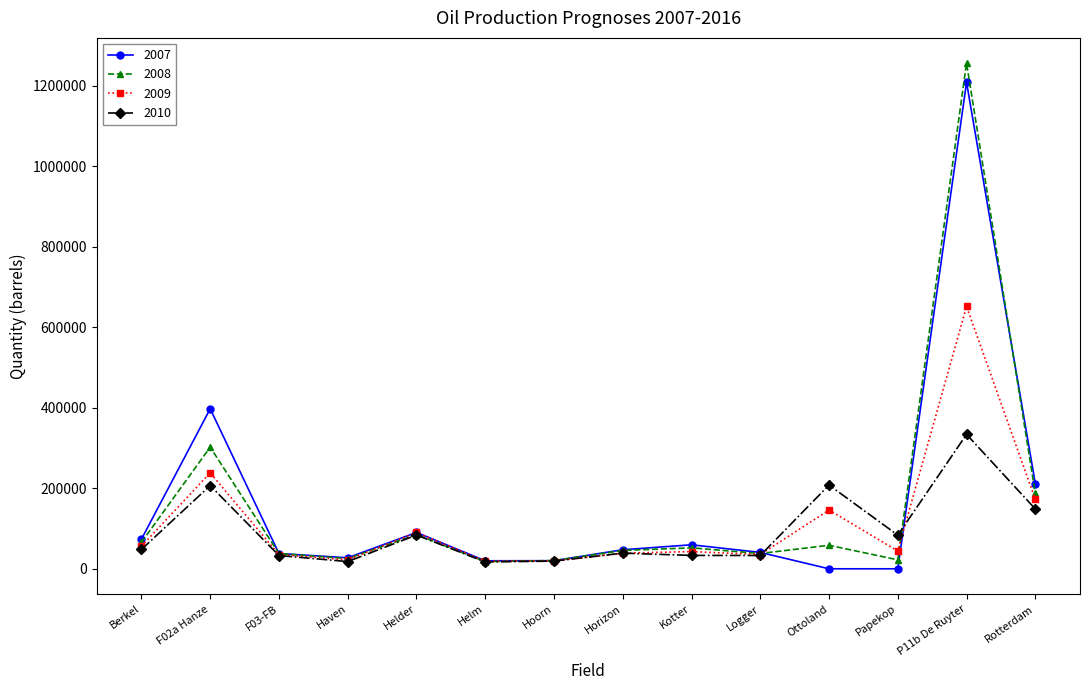

At which category does 2009 reach its first local peak?

F02a Hanze